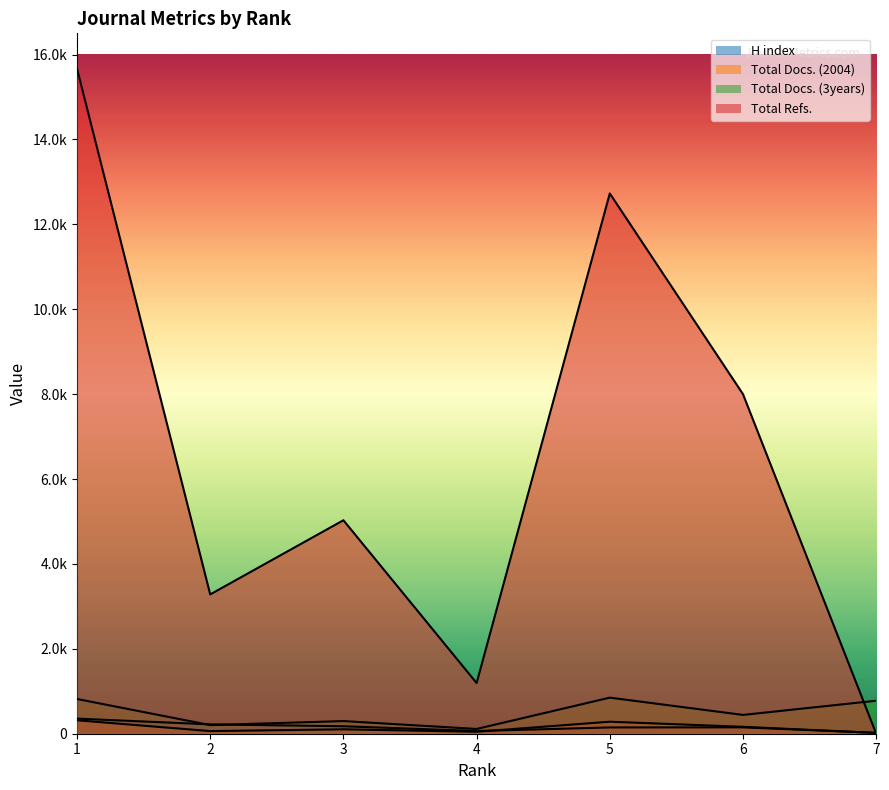

What are all the series names shown in the legend?

H index, Total Docs. (2004), Total Docs. (3years), Total Refs.